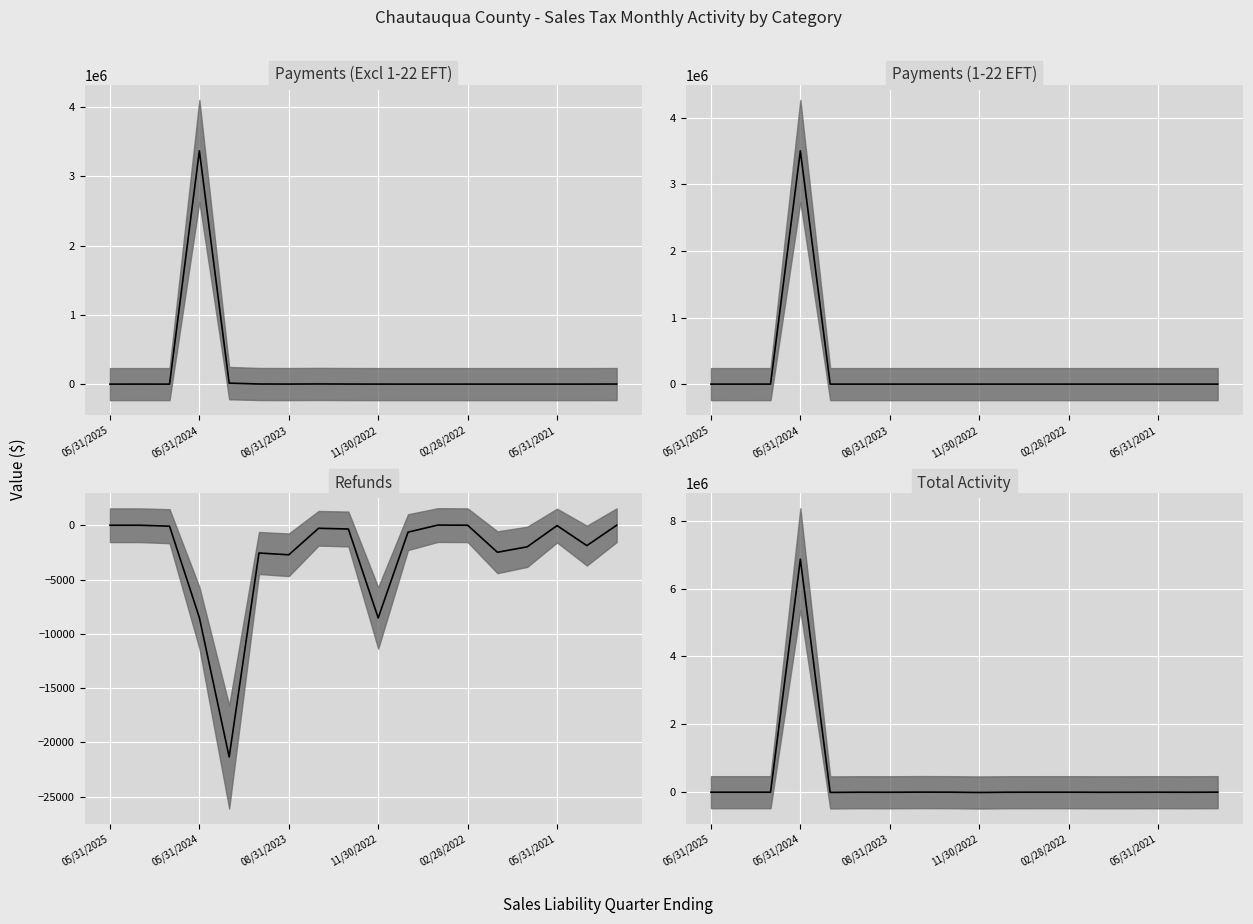

How many interior local peaks does the Payments (Excl 1-22 EFT) series have?

5